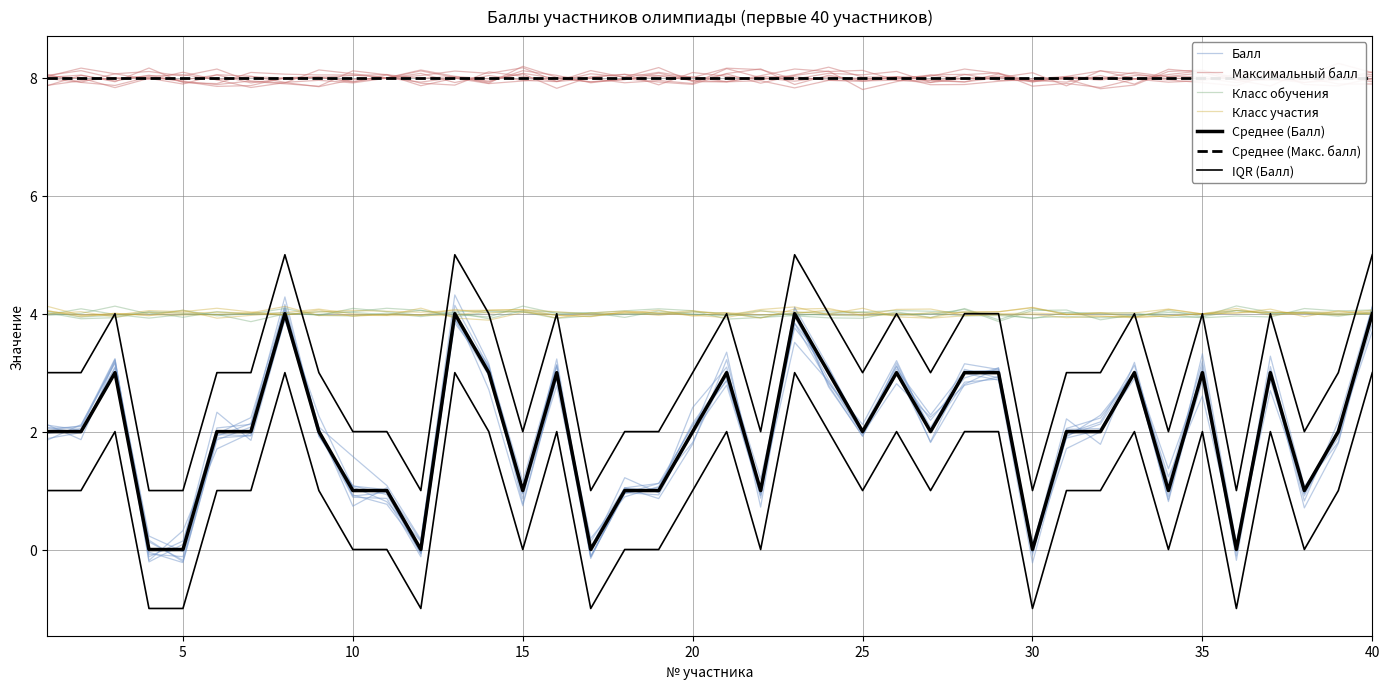

At which category is the sum across all series the highest?

8